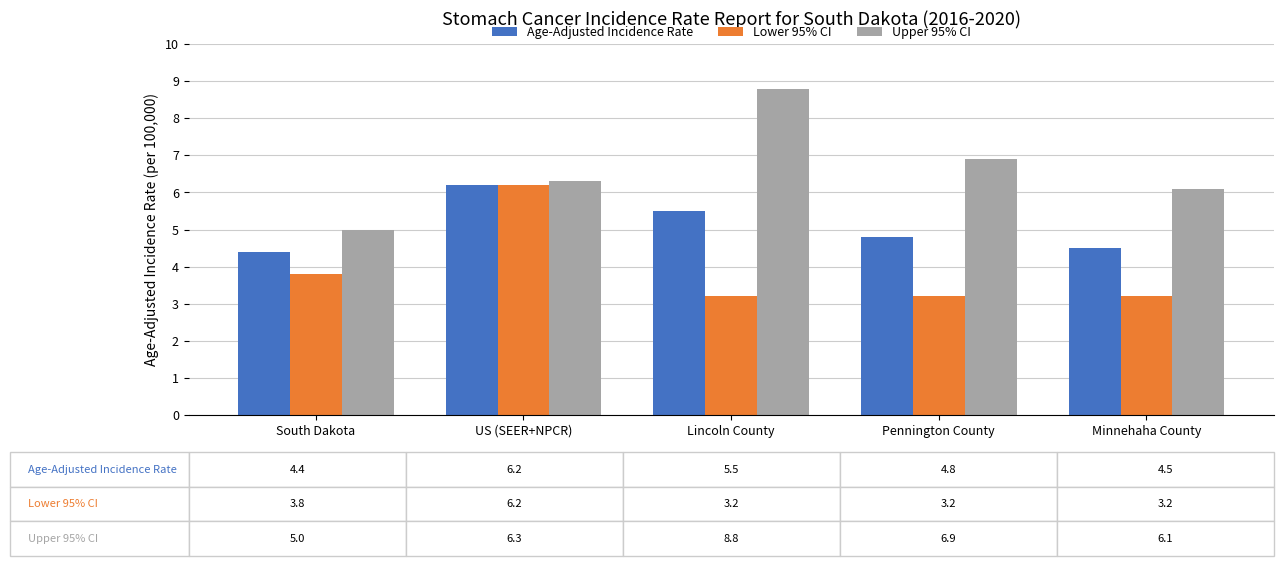

Which series has the largest range (max minus min)?

Upper 95% CI